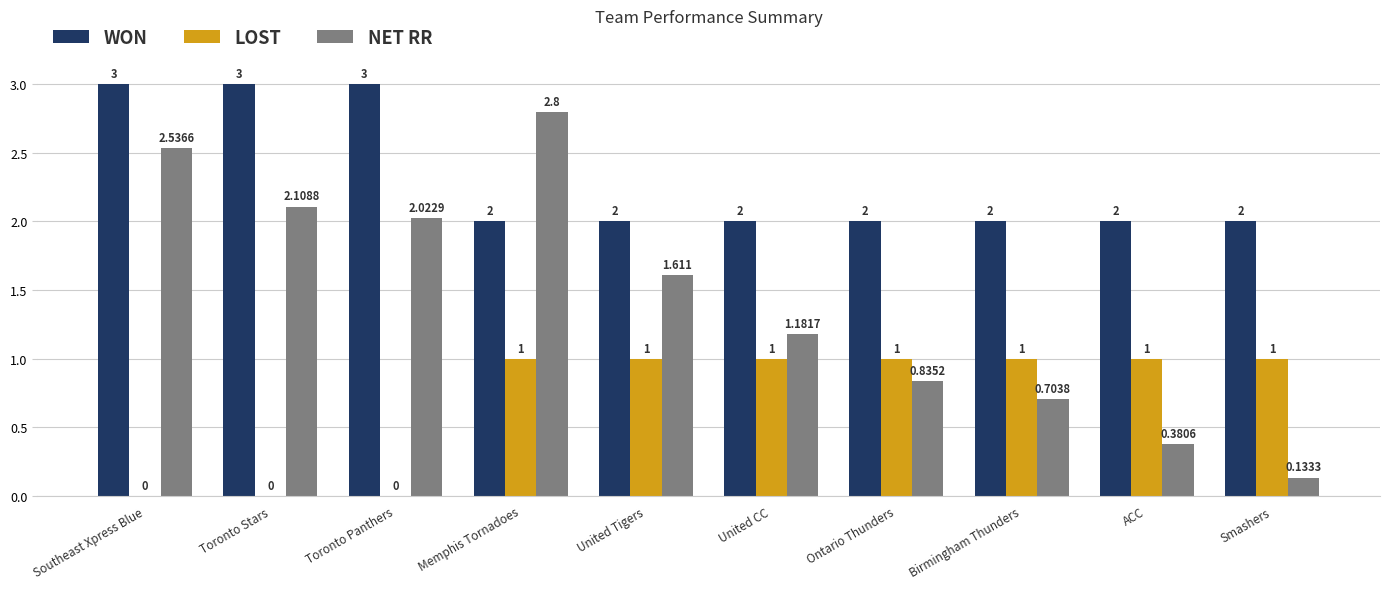

Between United Tigers and Smashers, which series saw the biggest shift?

NET RR